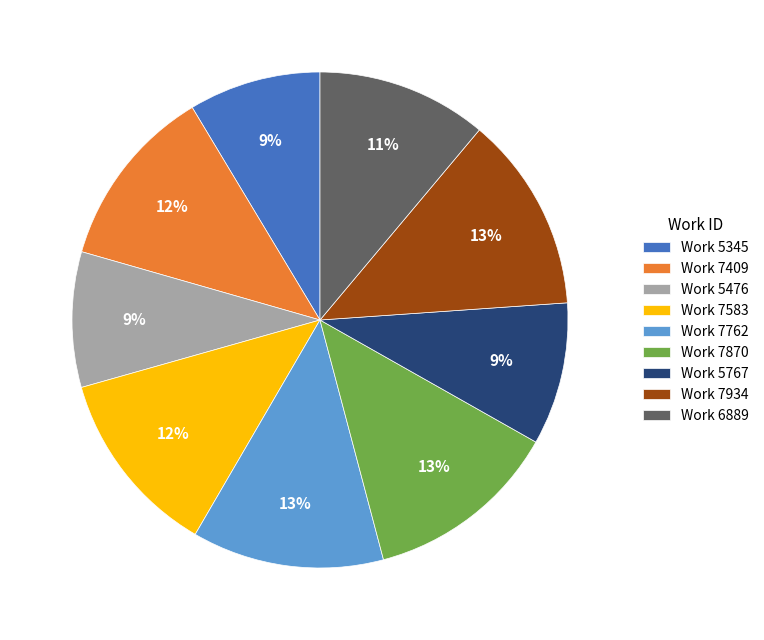

The Work 7762 slice represents 21% of the pie. True or false?

False